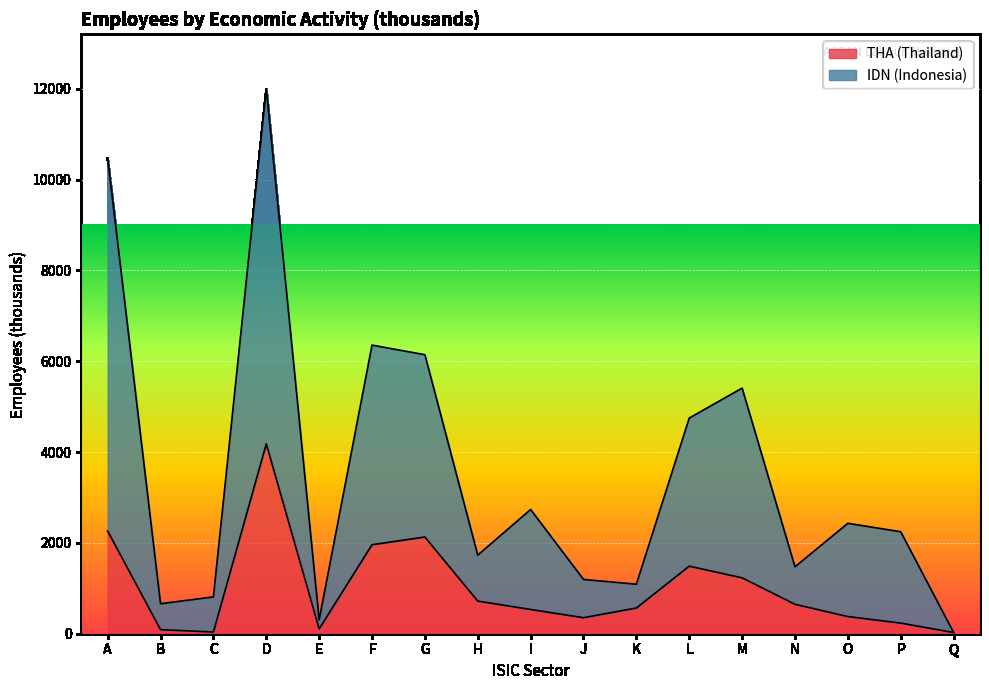

Is it true that THA (Thailand) equals 353 at J?

True